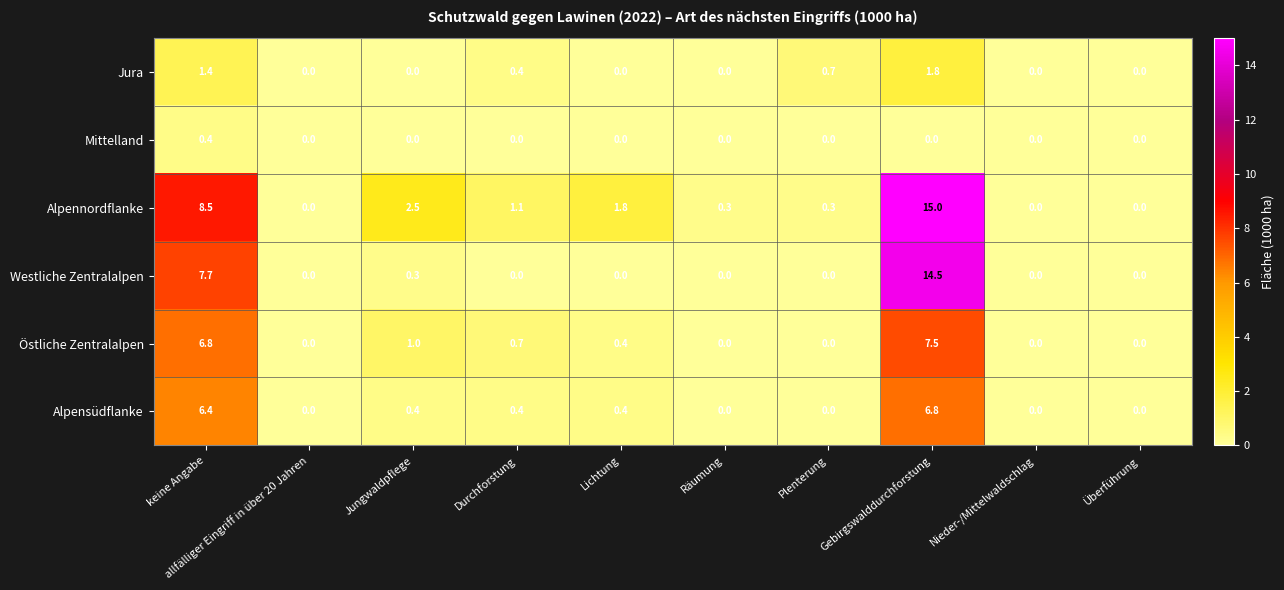

How many distinct data groups are displayed?

6